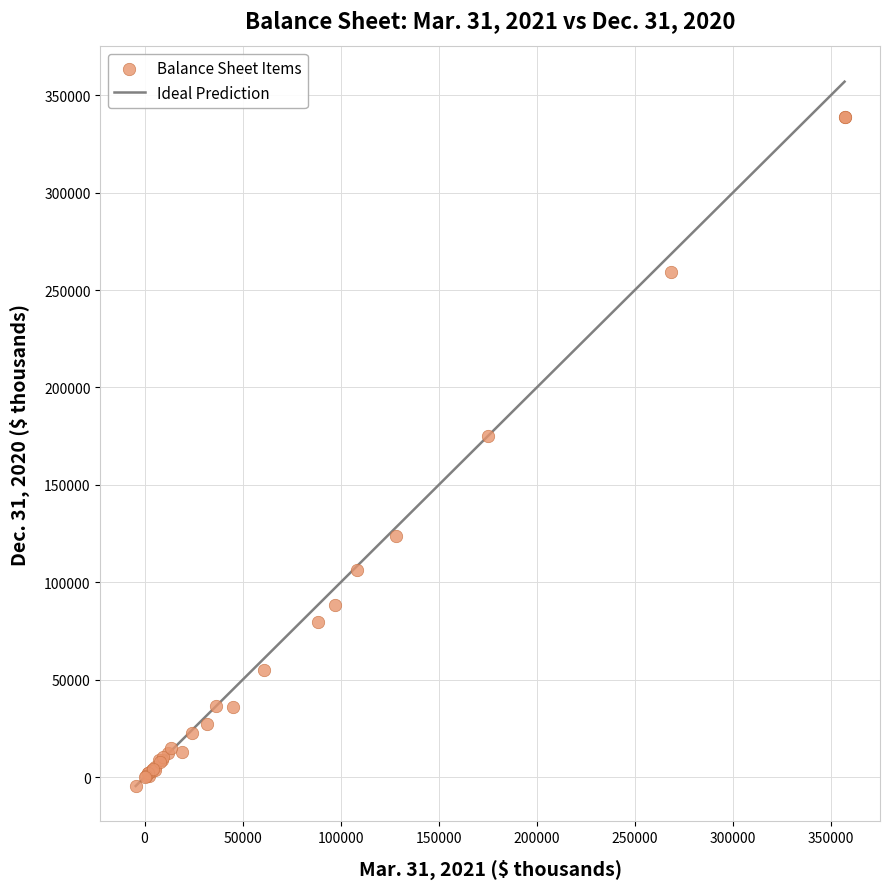

What Y value in the scatter plot is closest to 167069?

175293